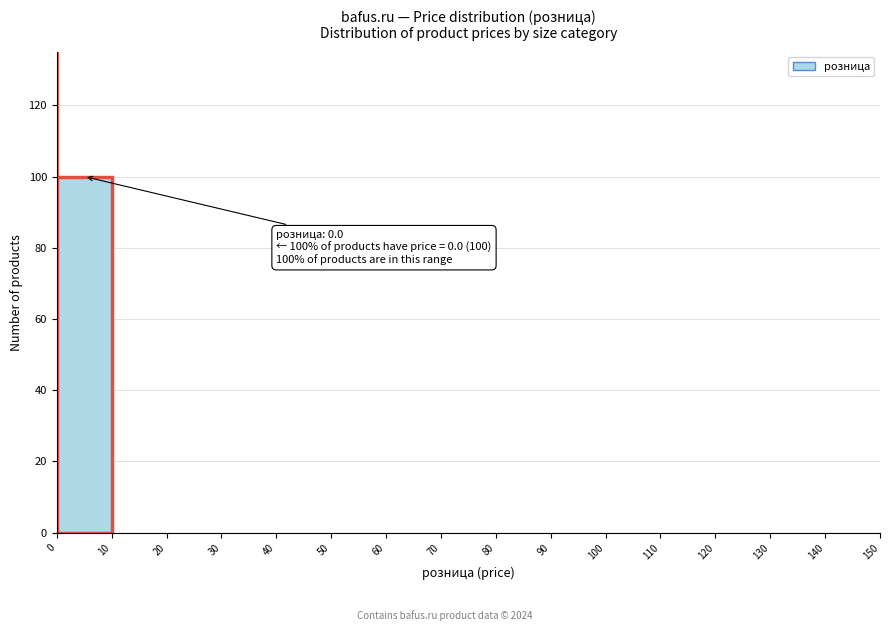

Which range on the x-axis has the tallest bar?

0 to 10